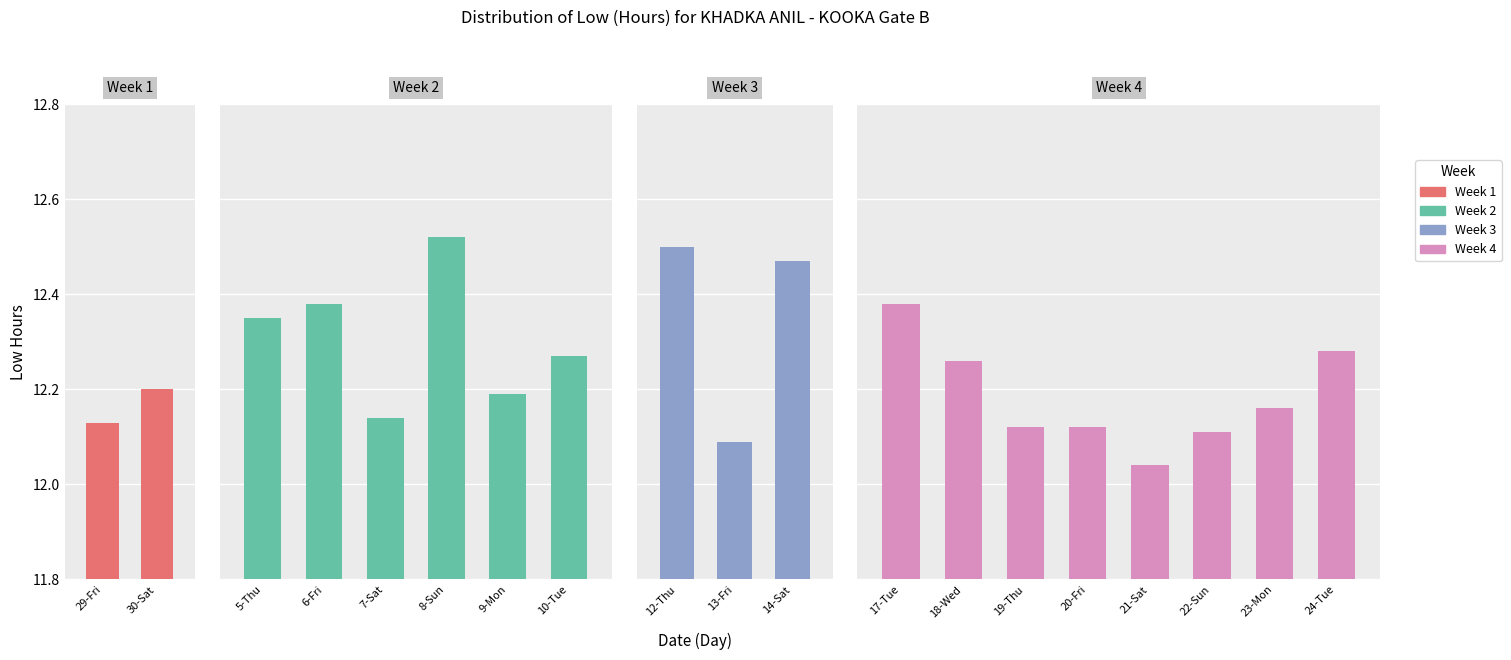

The value at 23-Mon is 12.2. True or false?

True